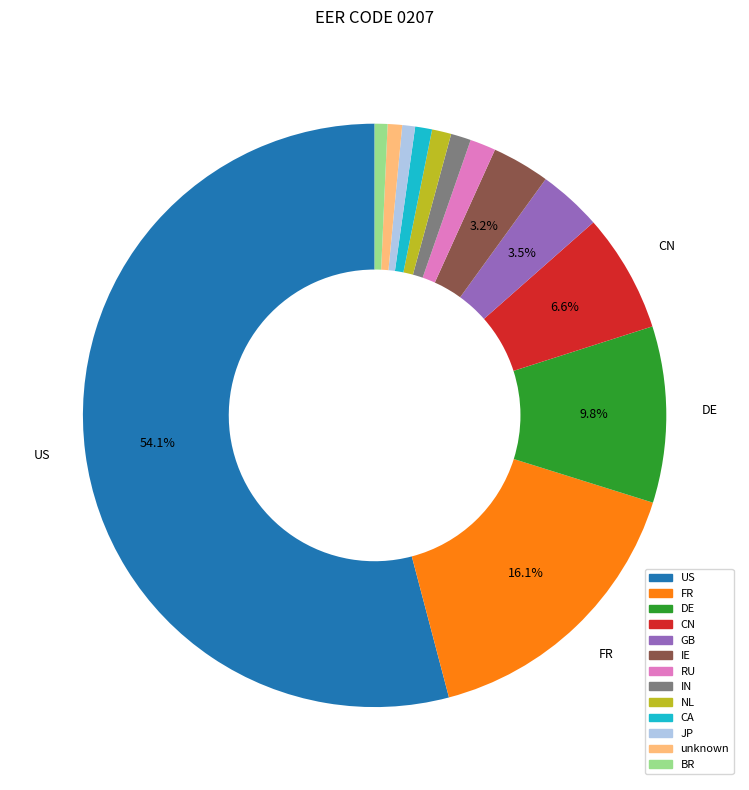

To the nearest percent, what portion does JP represent?

1%